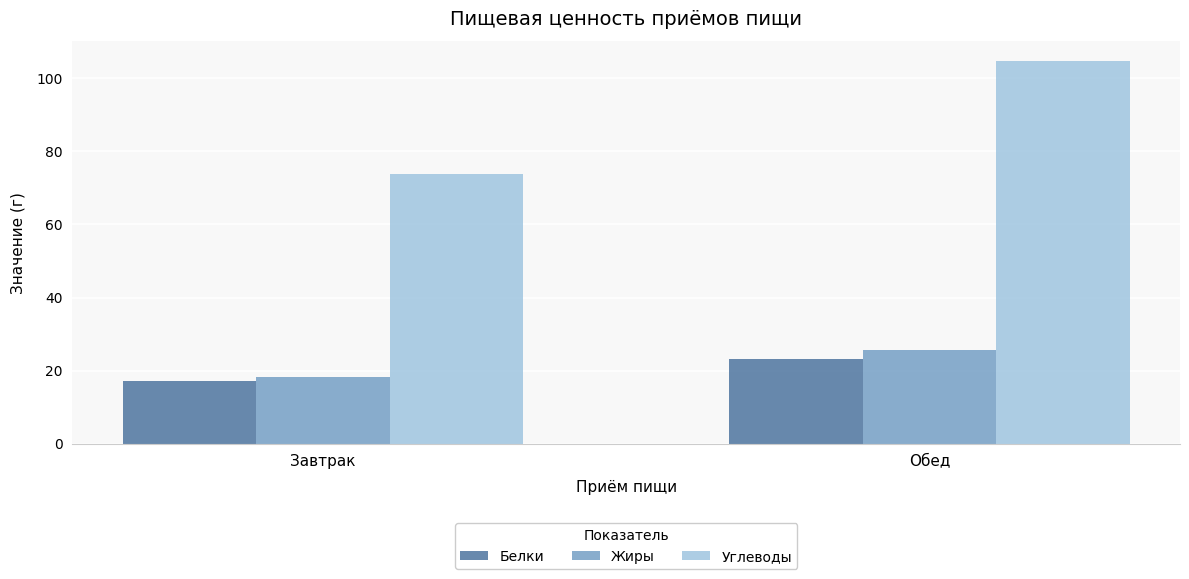

At which label does Жиры reach its peak?

Обед